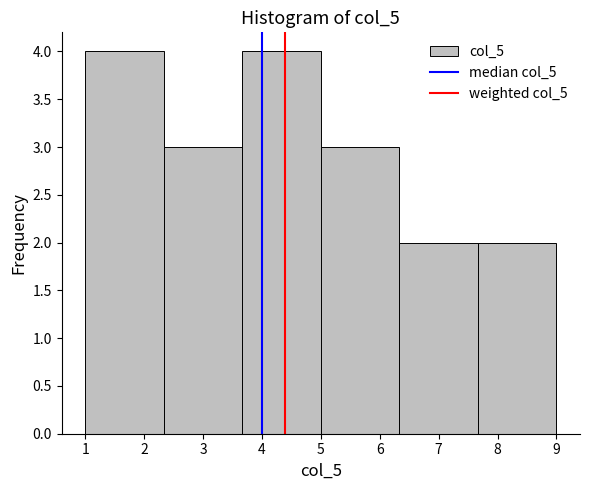

How tall is the bar that spans 3.7 to 5.0 on the x-axis? Neither the bar edges nor the heights are printed on the chart, so give them approximately, as read against the axes.

4